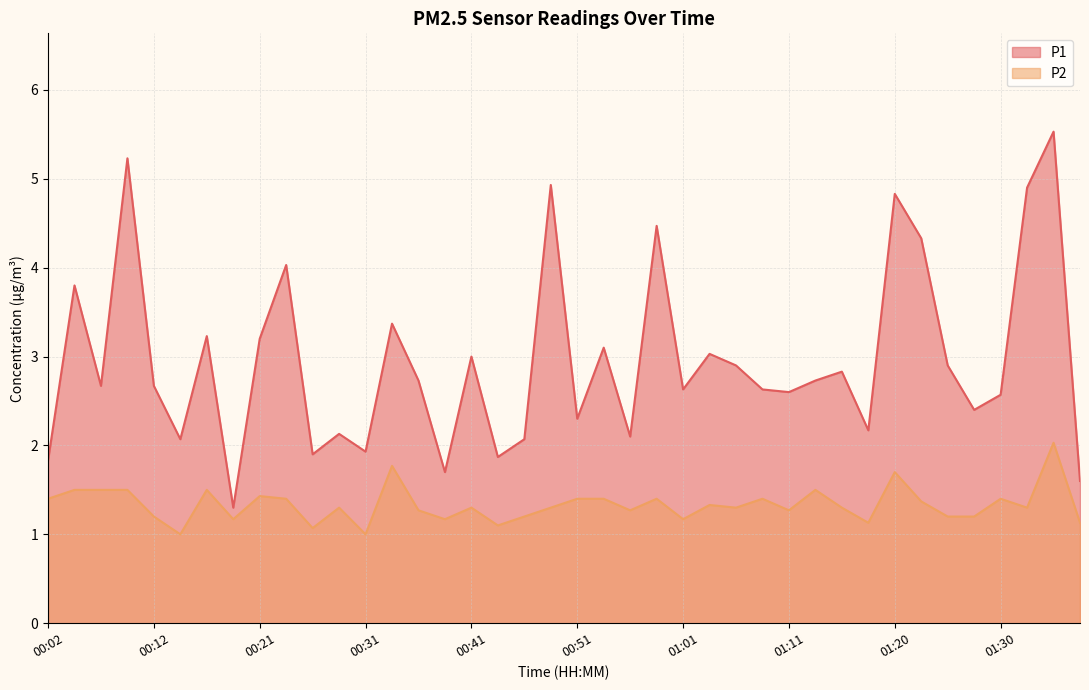

What is the greatest value displayed?

5.5